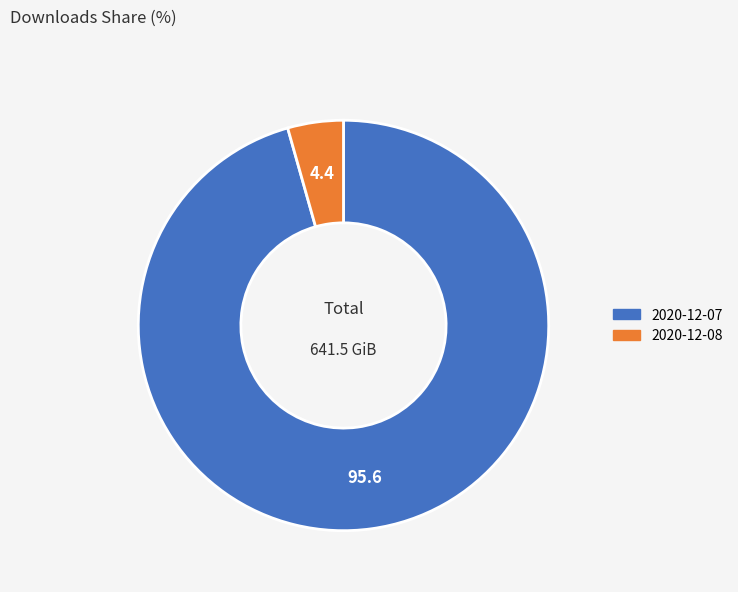

The 2020-12-08 slice represents 4% of the pie. True or false?

True